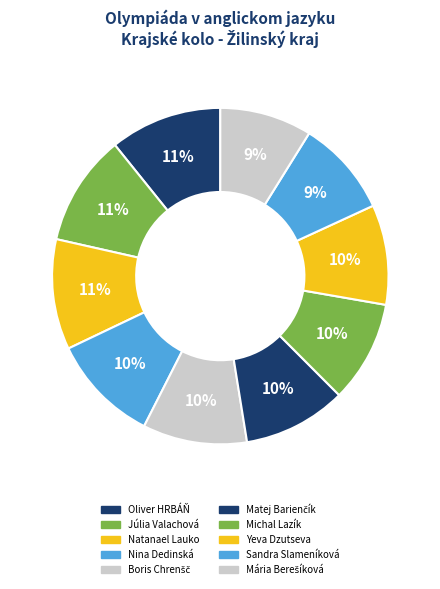

Do Matej Barienčík and Nina Dedinská together represent more than half of the pie?

No